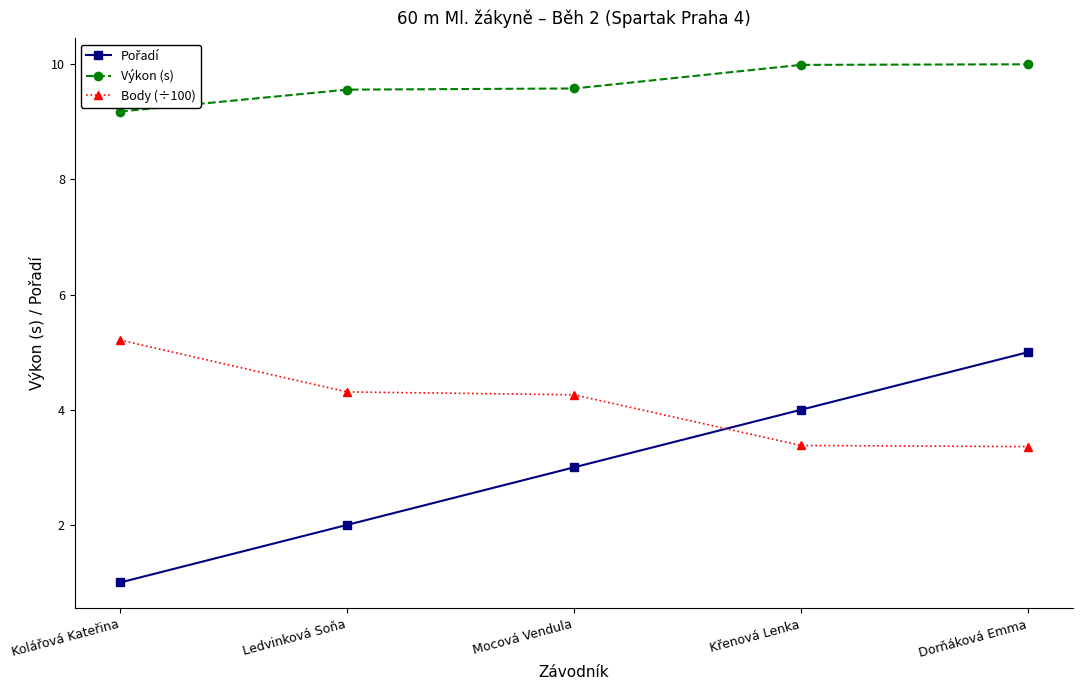

At which category is the sum across all series the highest?

Dorňáková Emma